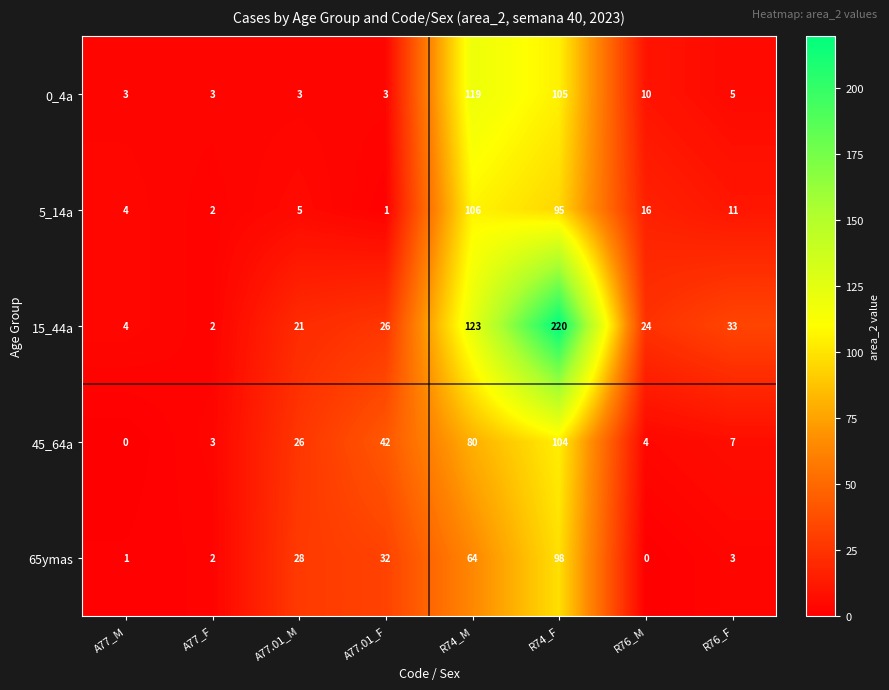

Where does the 5_14a series first go above 11?

R74_M